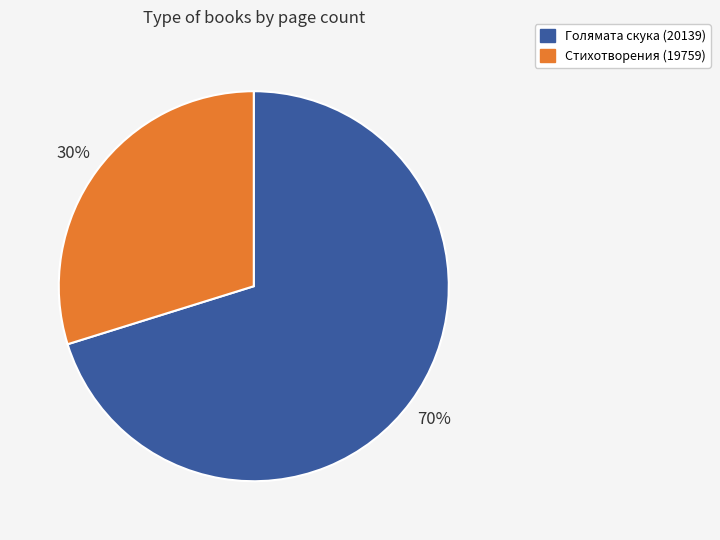

Rank the categories by value from lowest to highest.

Стихотворения (19759), Голямата скука (20139)